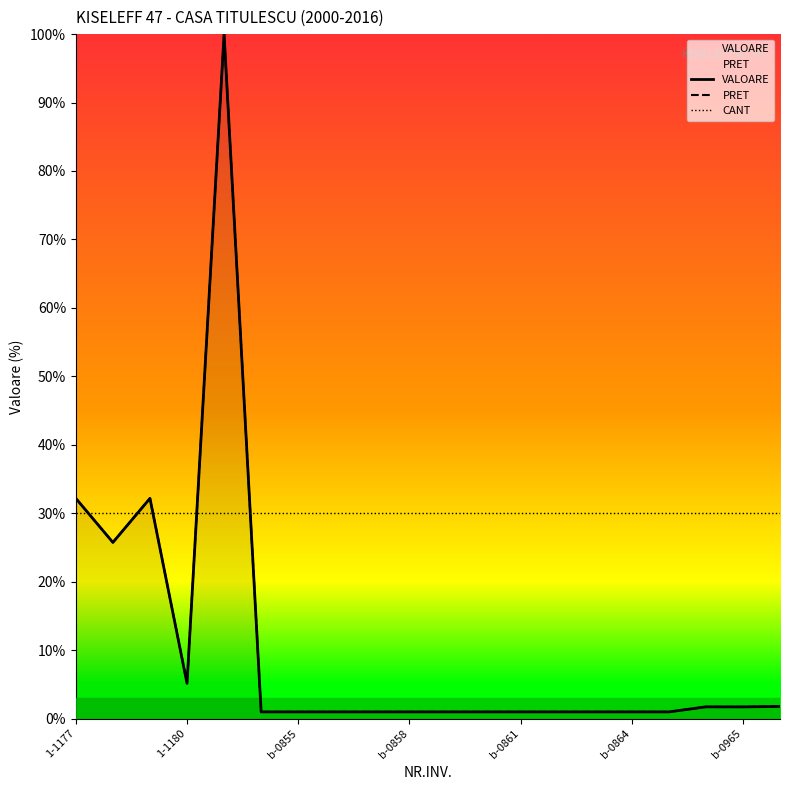

What is the sum of all VALOARE values?

212.1